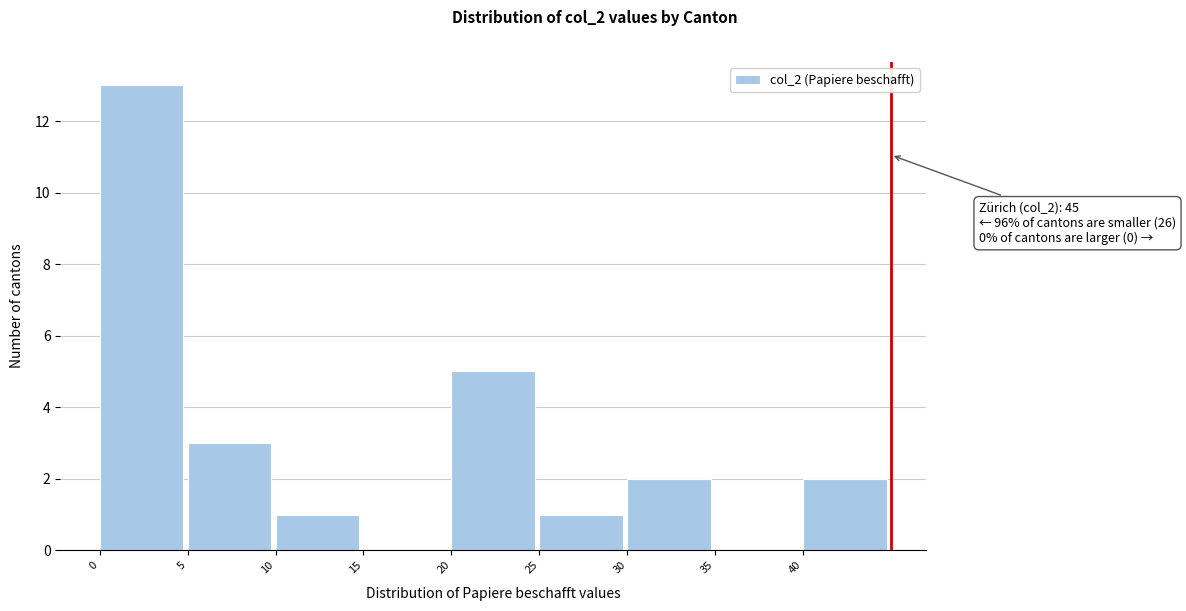

Which range on the x-axis has the tallest bar?

0 to 5